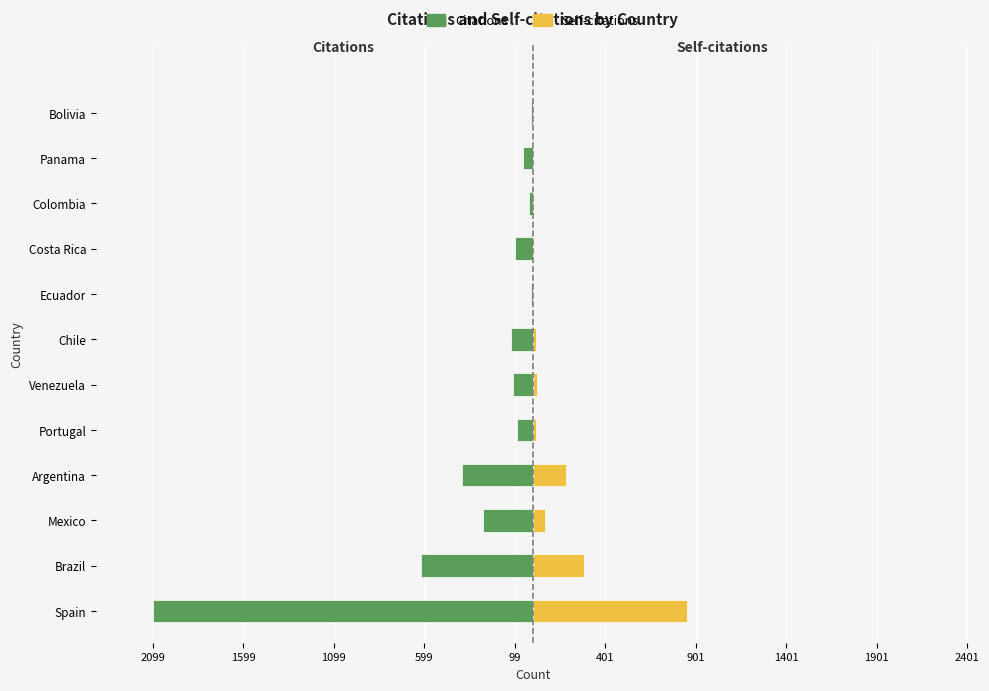

Does the chart contain stacked bars?

No